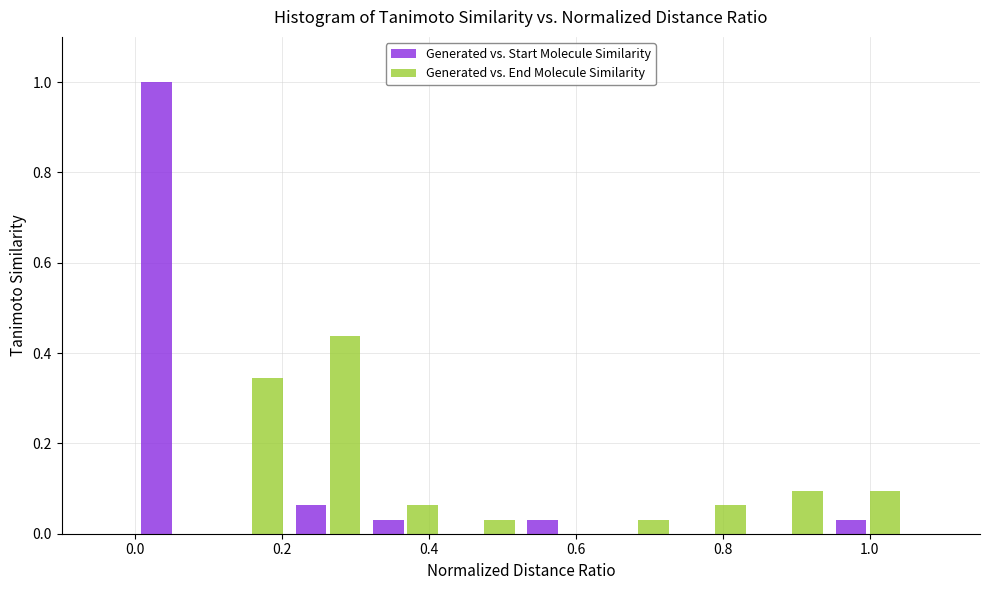

What is the height of the Generated vs. End Molecule Similarity bar covering 0.420 to 0.525 on the x-axis? Neither the bar edges nor the heights are printed on the chart, so give them approximately, as read against the axes.

0.04